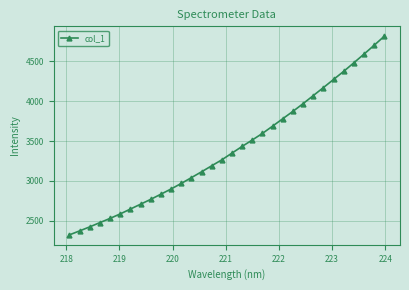

True or false: the data has more than 2 interior local peaks.

False